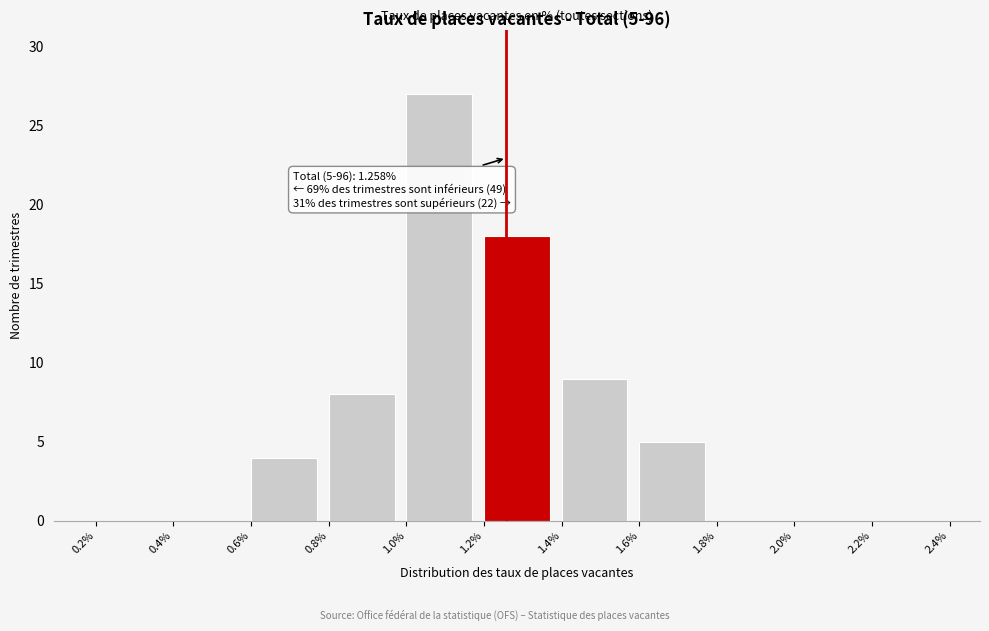

Which range on the x-axis has the tallest bar?

1.0% to 1.2%